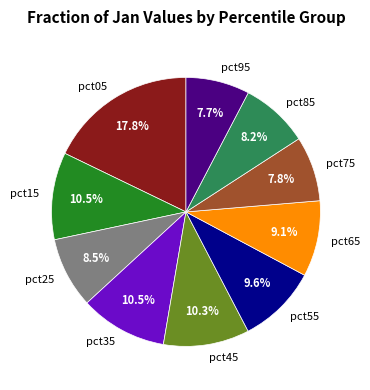

Does pct95 account for over 50% of the chart?

No